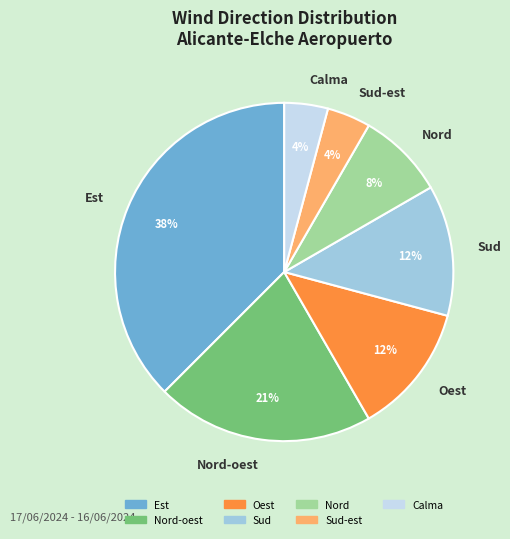

To the nearest percent, what percentage of the pie is Calma?

4%